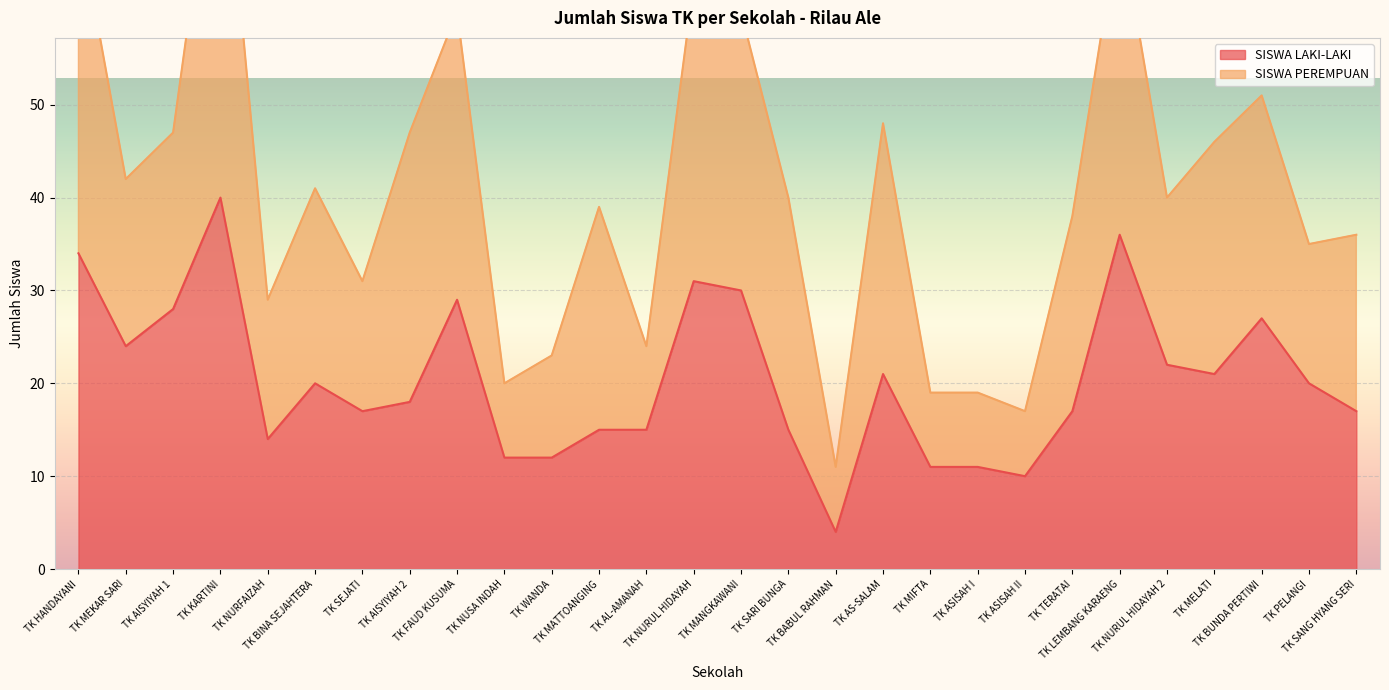

What is the difference between the maximum and minimum values?

36